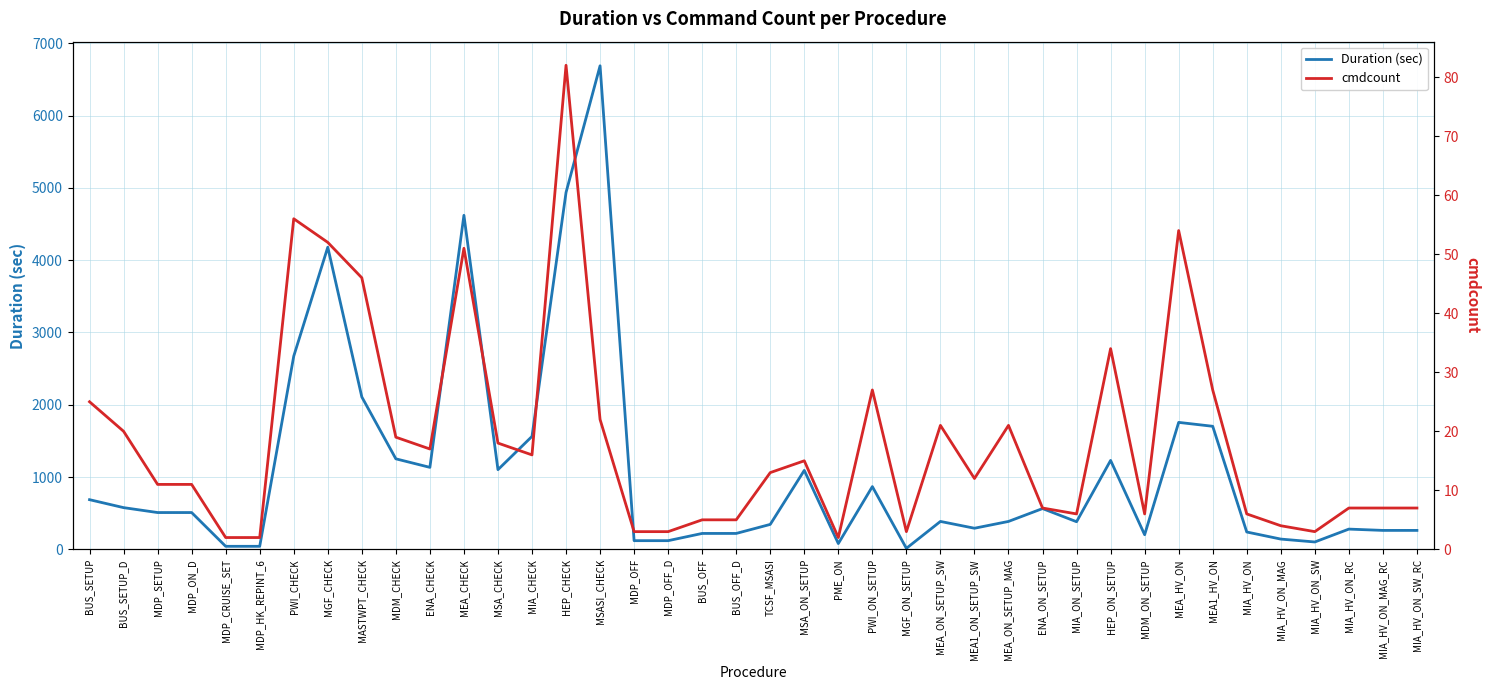

True or false: Duration (sec) and cmdcount intersect in this chart.

False